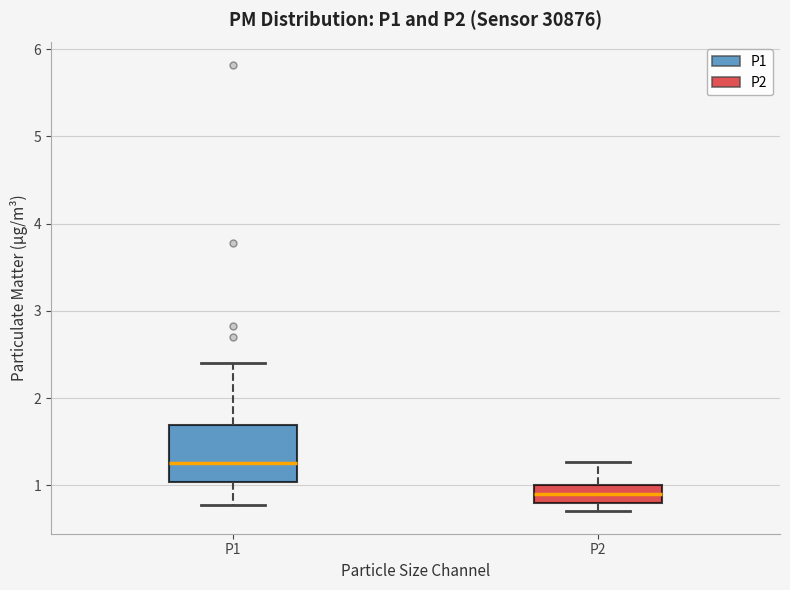

Which box has the lowest median line?

P2